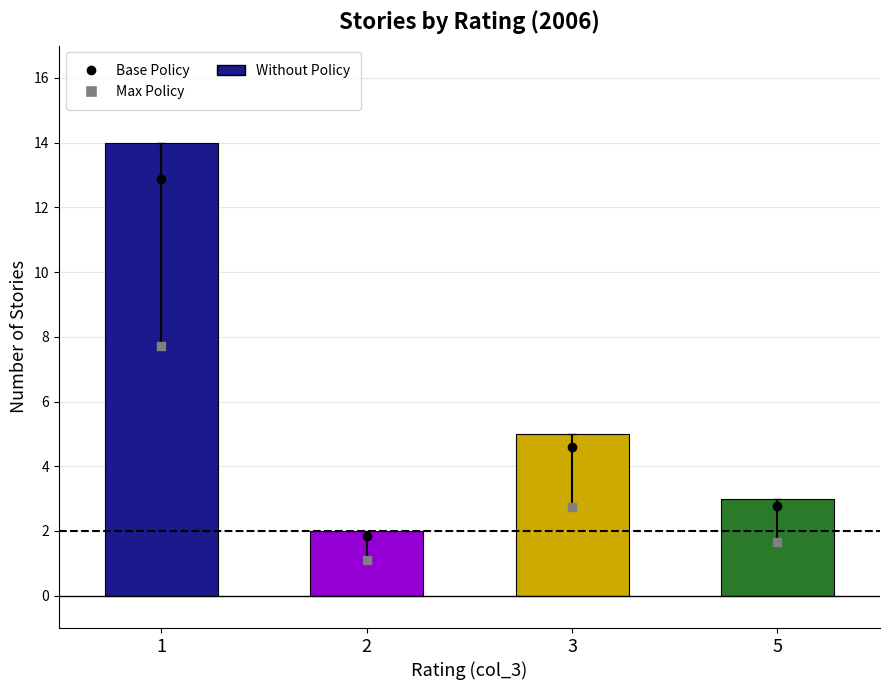

Which label corresponds to the largest value in the chart?

1